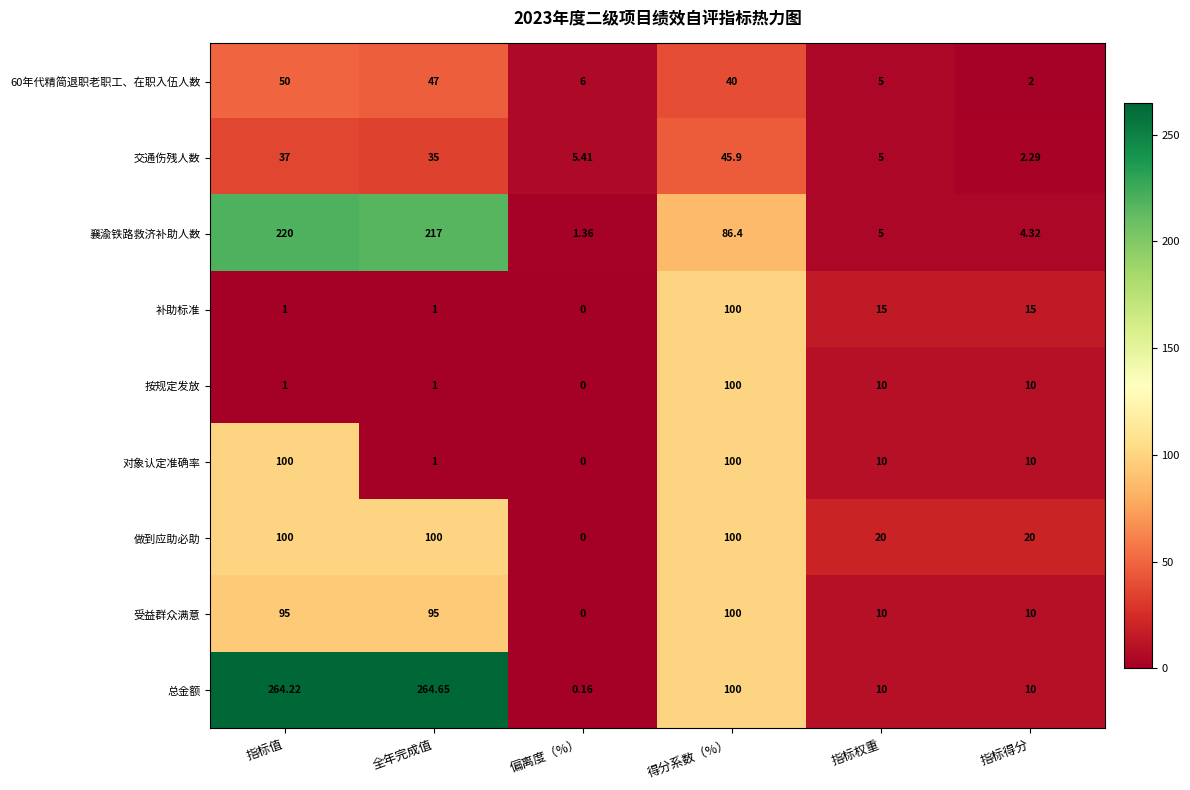

Where is 交通伤残人数 nearest to the value 24?

全年完成值